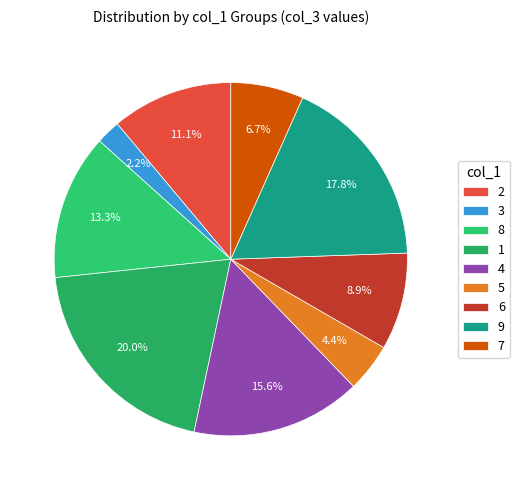

Which has a higher value, 7 or 8?

8